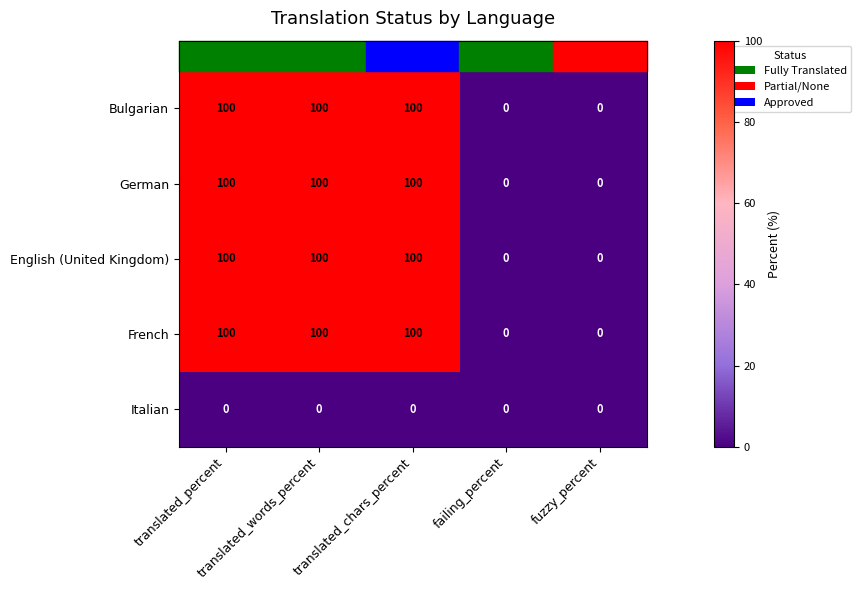

What is the maximum value shown in the chart?

100